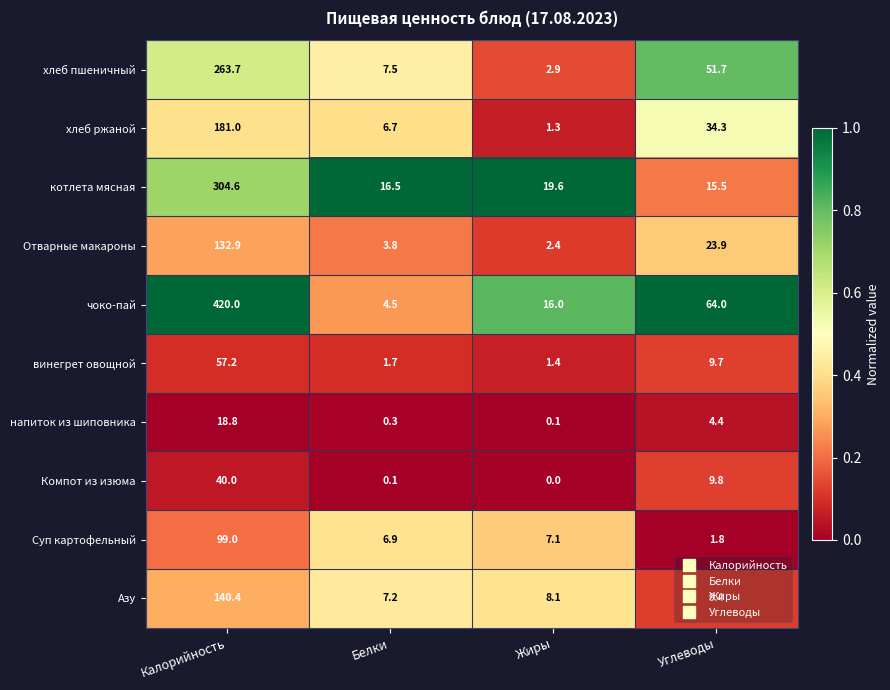

What is the difference between the хлеб пшеничный values at Жиры and Углеводы?

48.8